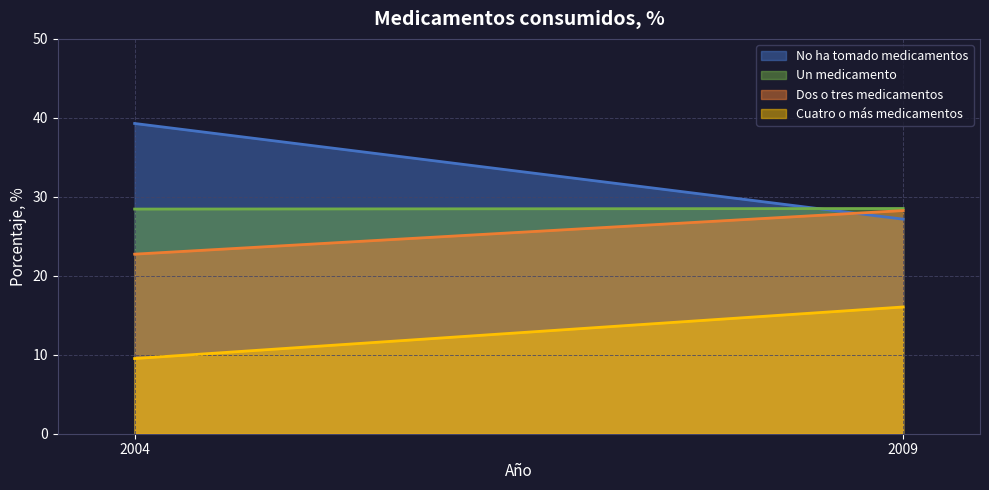

What is the total value across all series at 2004?

100.0